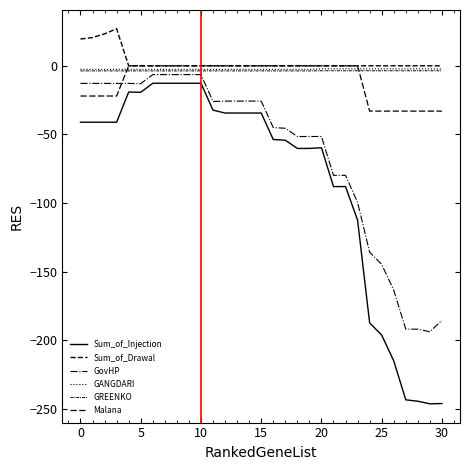

Is this an area chart (filled region under the line)?

No